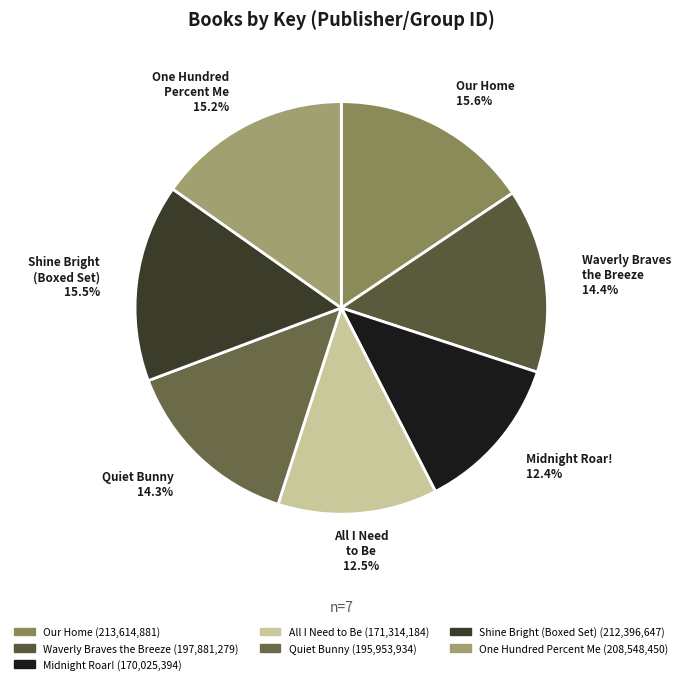

Is the sum of Shine Bright (Boxed Set) and One Hundred Percent Me greater than half?

No